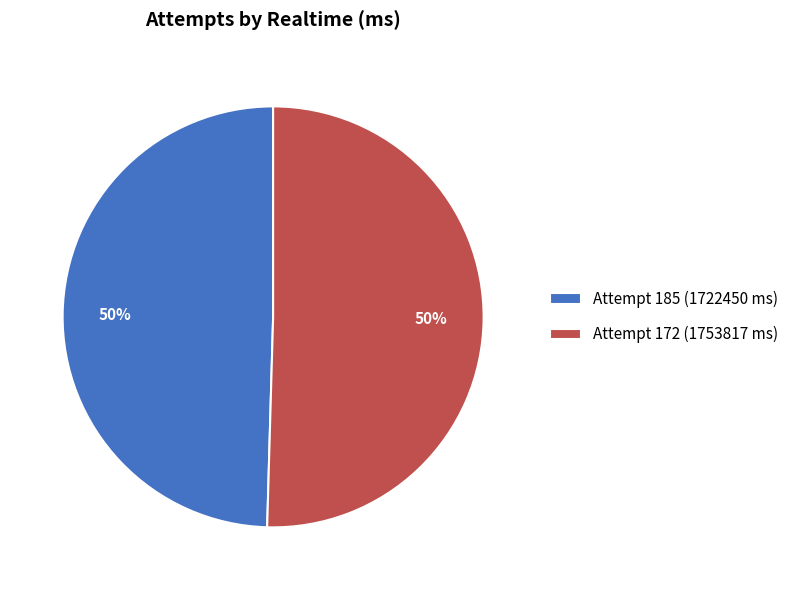

To the nearest percent, what is the combined percentage of Attempt 185 (1722450 ms) and Attempt 172 (1753817 ms)?

100%